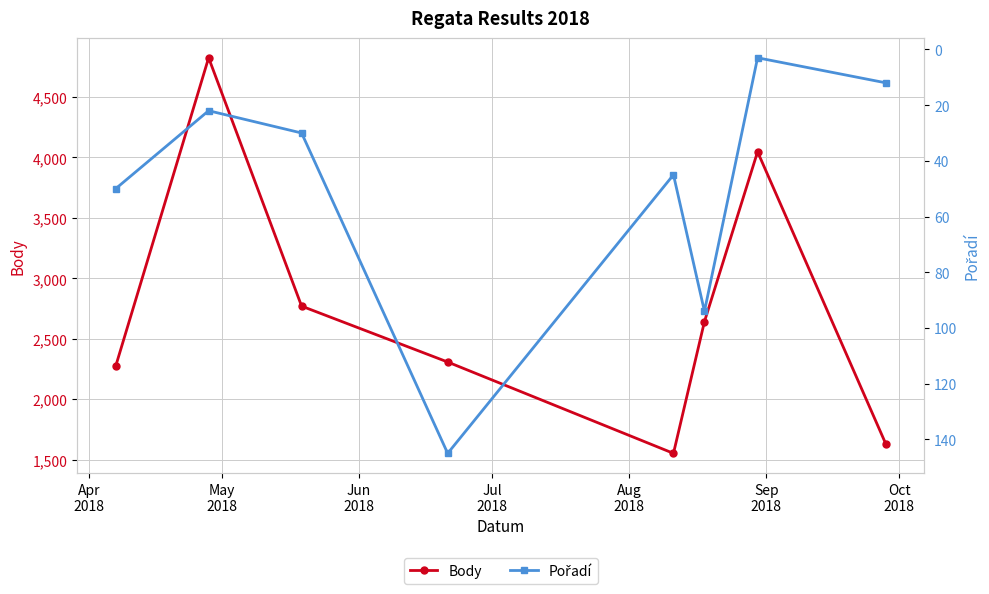

Which series has the largest total across all categories?

Body